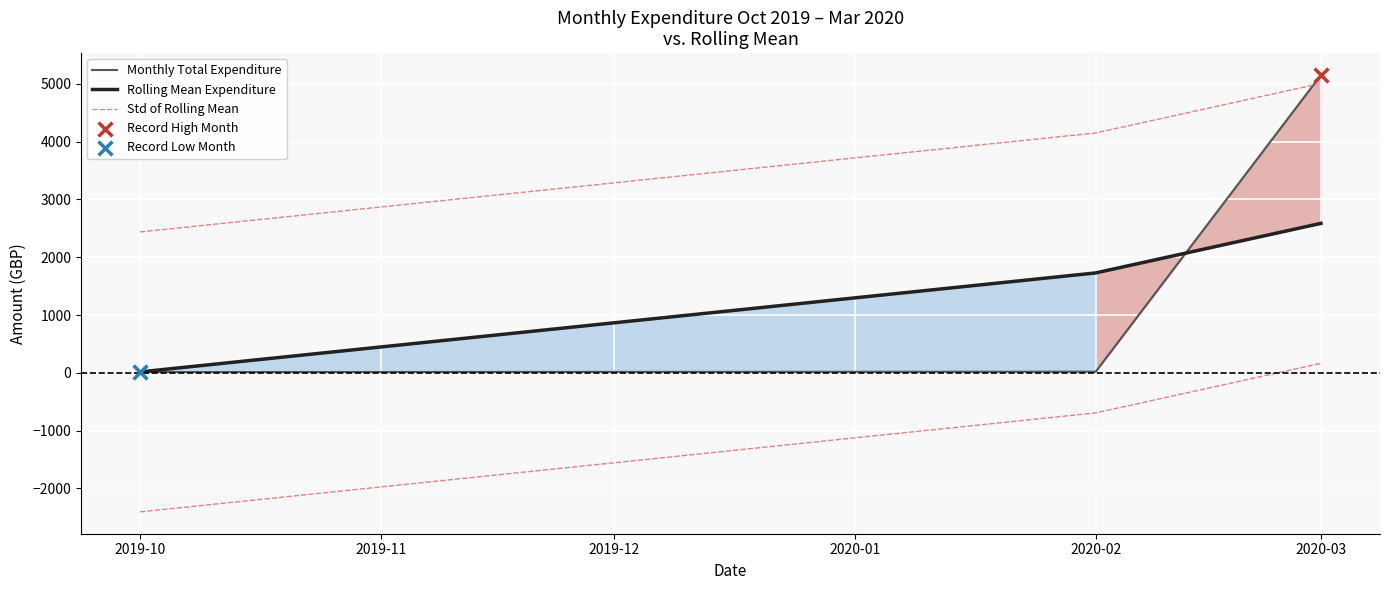

Which series has the widest spread of Y values?

Monthly Total Expenditure